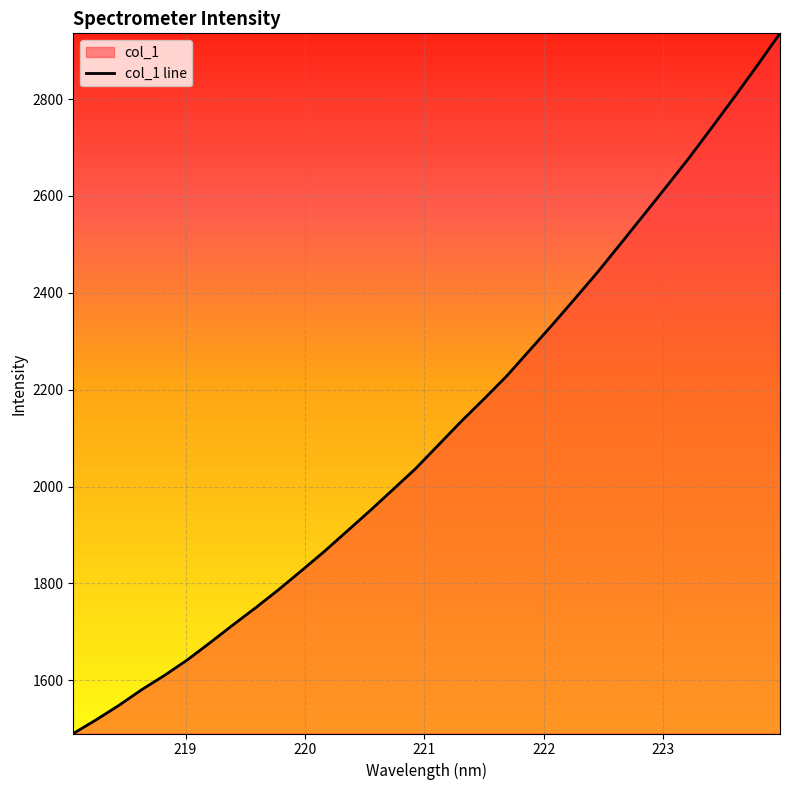

What is the difference between the maximum and minimum values?

1445.7